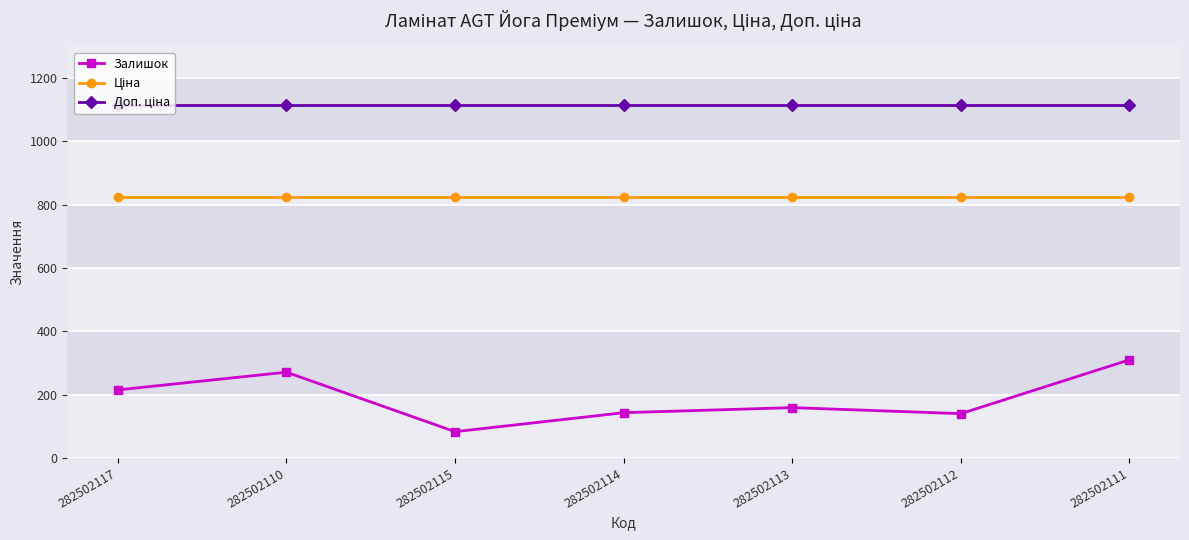

Which category has the lowest value in the Залишок series?

282502115